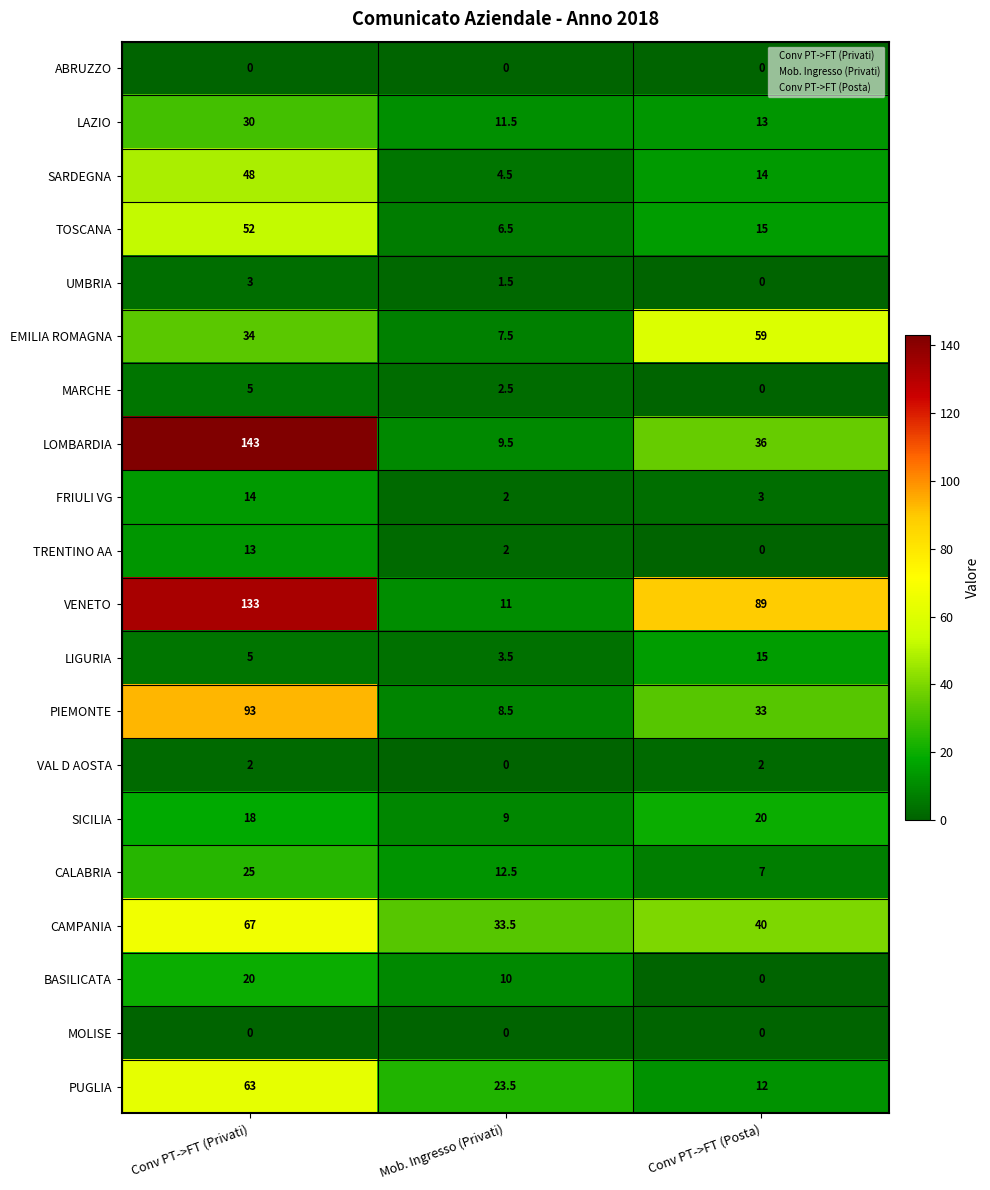

Where does the PUGLIA series first go above 23?

Conv PT->FT (Privati)